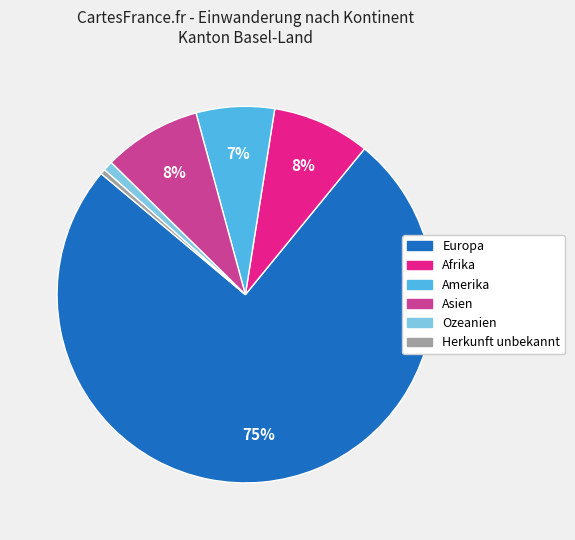

What percentage is the Asien slice, to the nearest percent?

8%